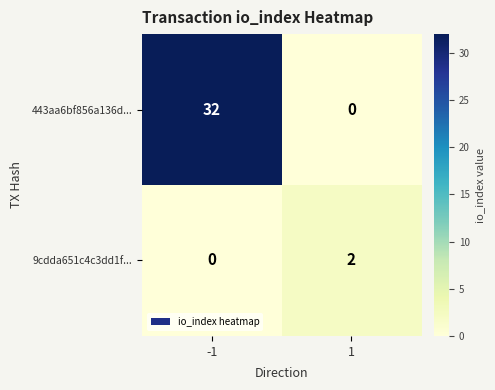

What is the sum of the 443aa6bf856a136d... values at -1 and 1?

32